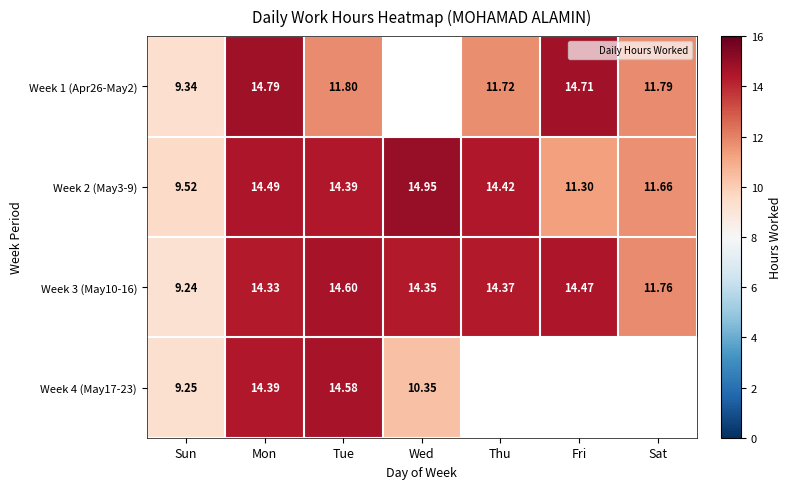

What value does the Week 4 (May17-23) series have at Wed?

10.3